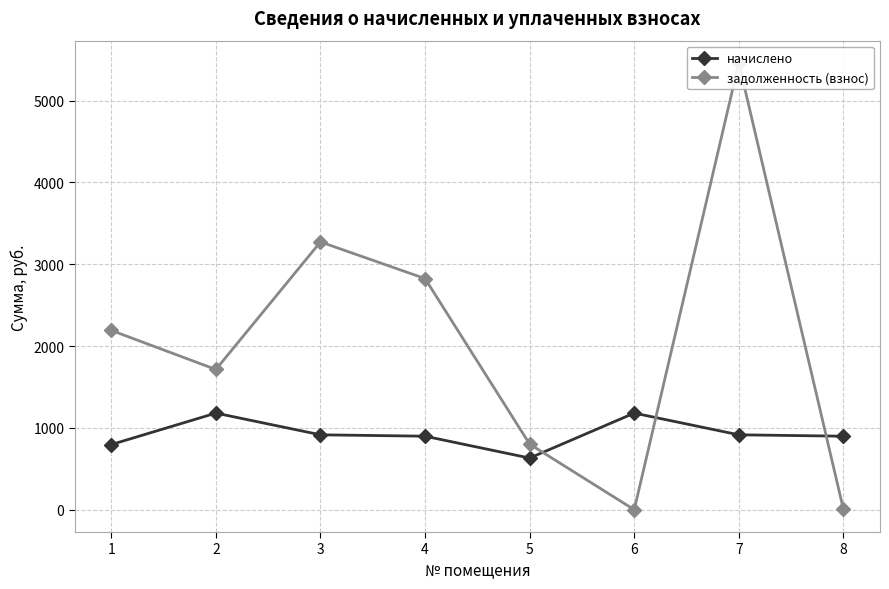

What is the value of the задолженность (взнос) point at the 5th from the left?

801.4